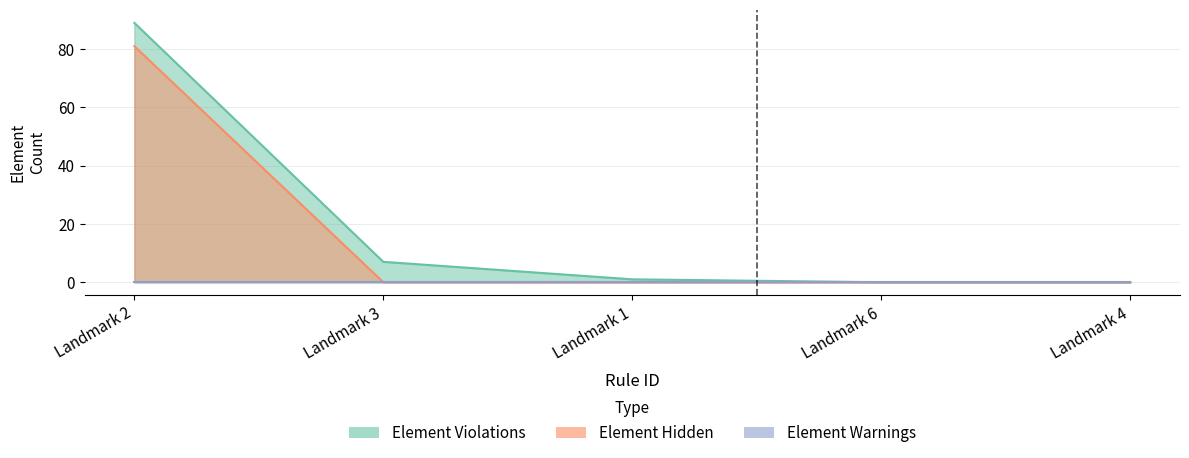

Which series has the largest range (max minus min)?

Element Violations